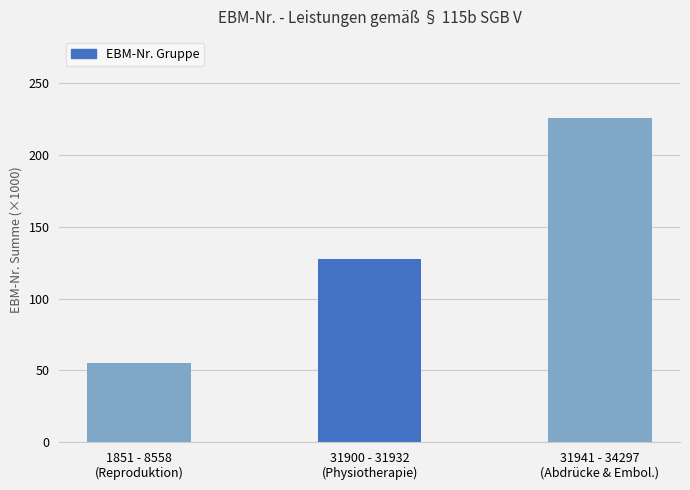

How many data points are above 127?

2